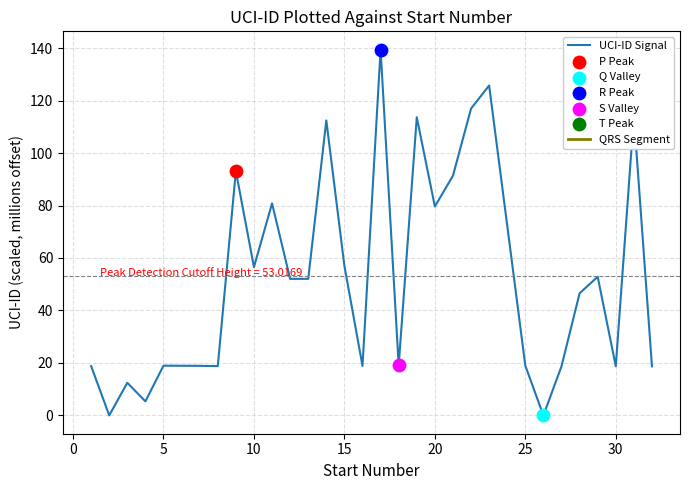

What is the difference between the maximum and minimum values?

139.4